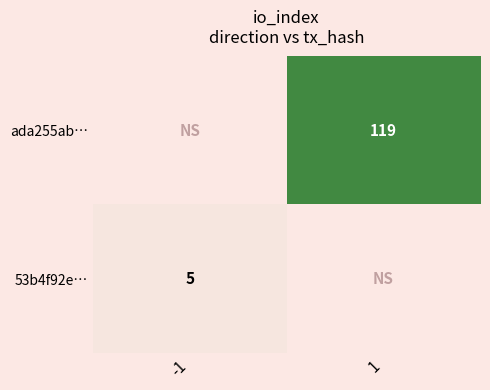

Is it true that ada255ab… equals 33 at 1?

False